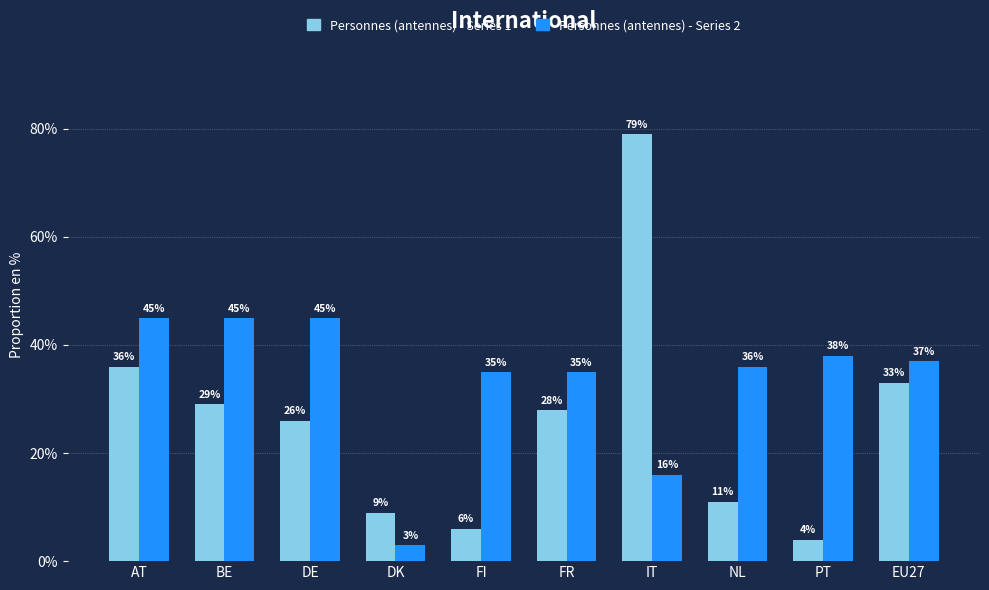

Are the bars horizontal?

No